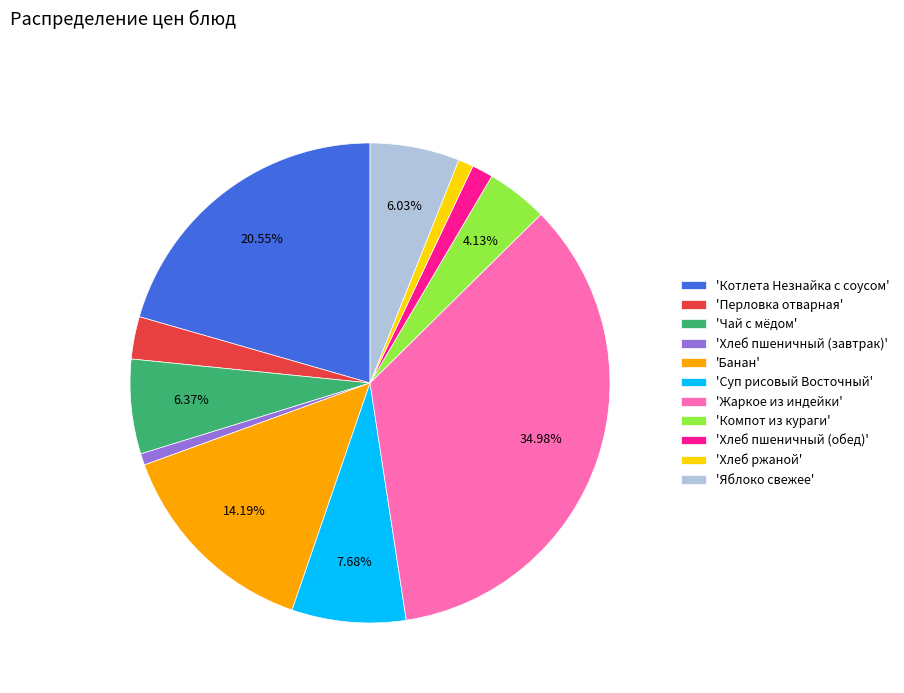

Do 'Хлеб пшеничный (завтрак)' and 'Банан' together represent more than half of the pie?

No